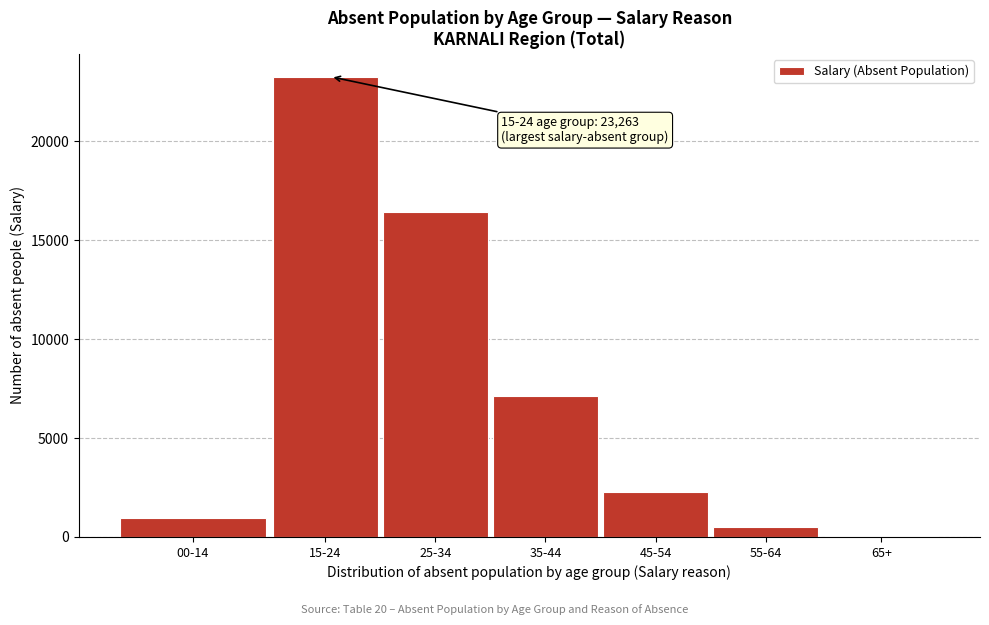

Reading right to left, extract all data points from this chart.

65+=67	55-64=506	45-54=2277	35-44=7141	25-34=16435	15-24=23263	00-14=943